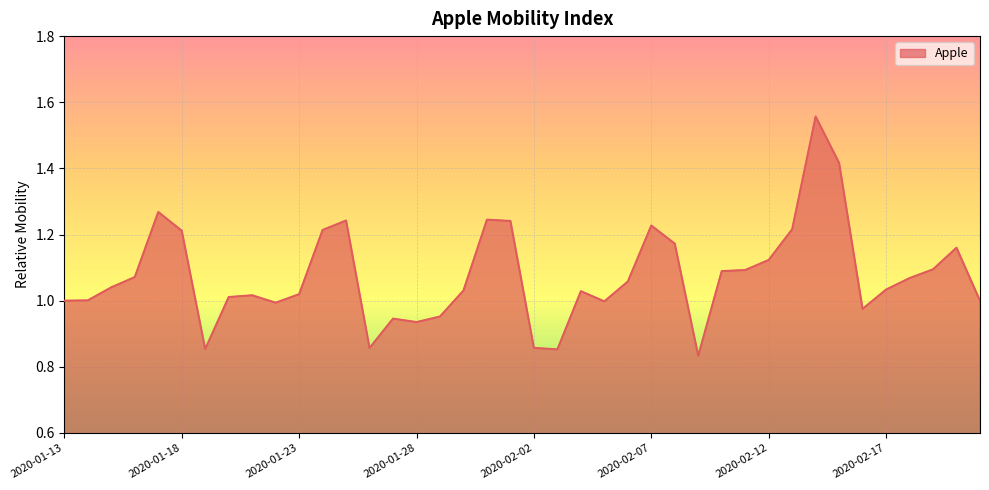

What is the difference between the maximum and minimum values?

0.7